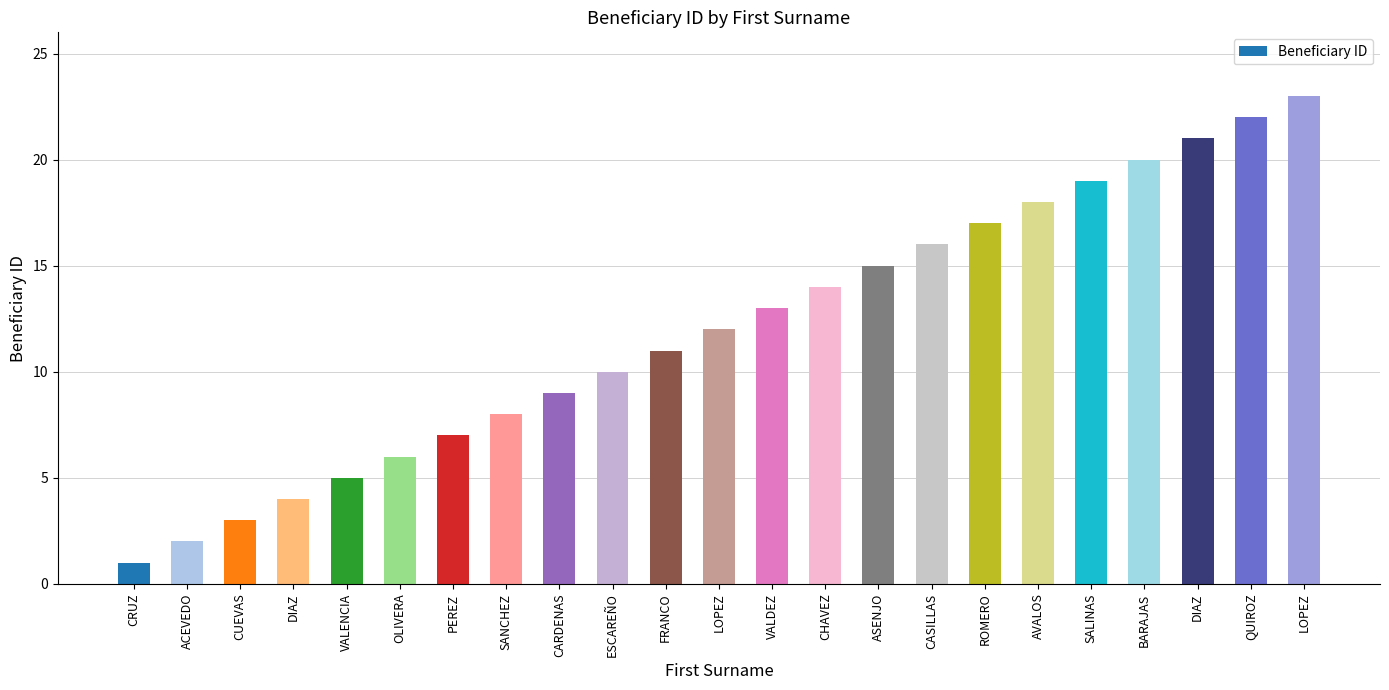

What is the value of the 17th bar from the left?

17